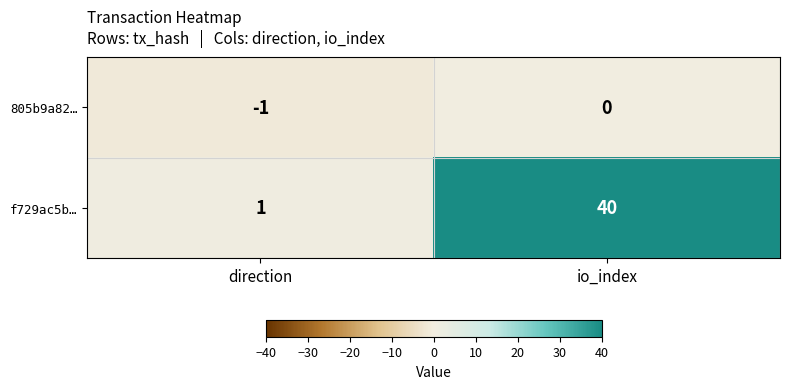

Reading left to right, what are all the values shown in this chart?

805b9a82…: -1	0
f729ac5b…: 1	40